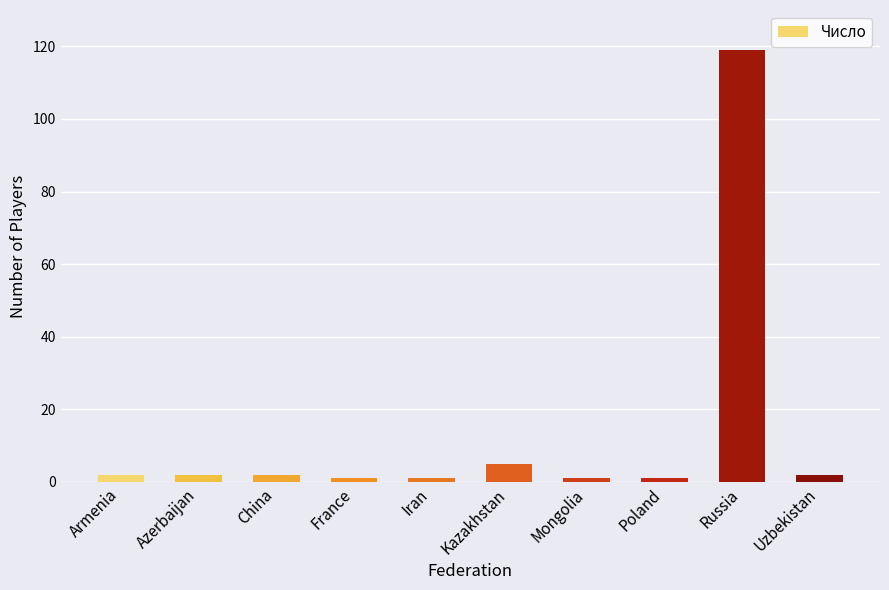

Are the bars horizontal?

No